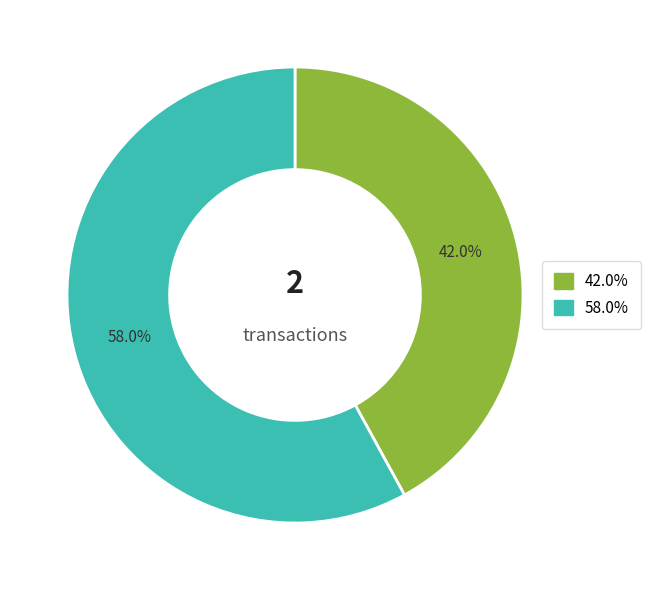

Is there any slice that represents more than half of the pie?

Yes